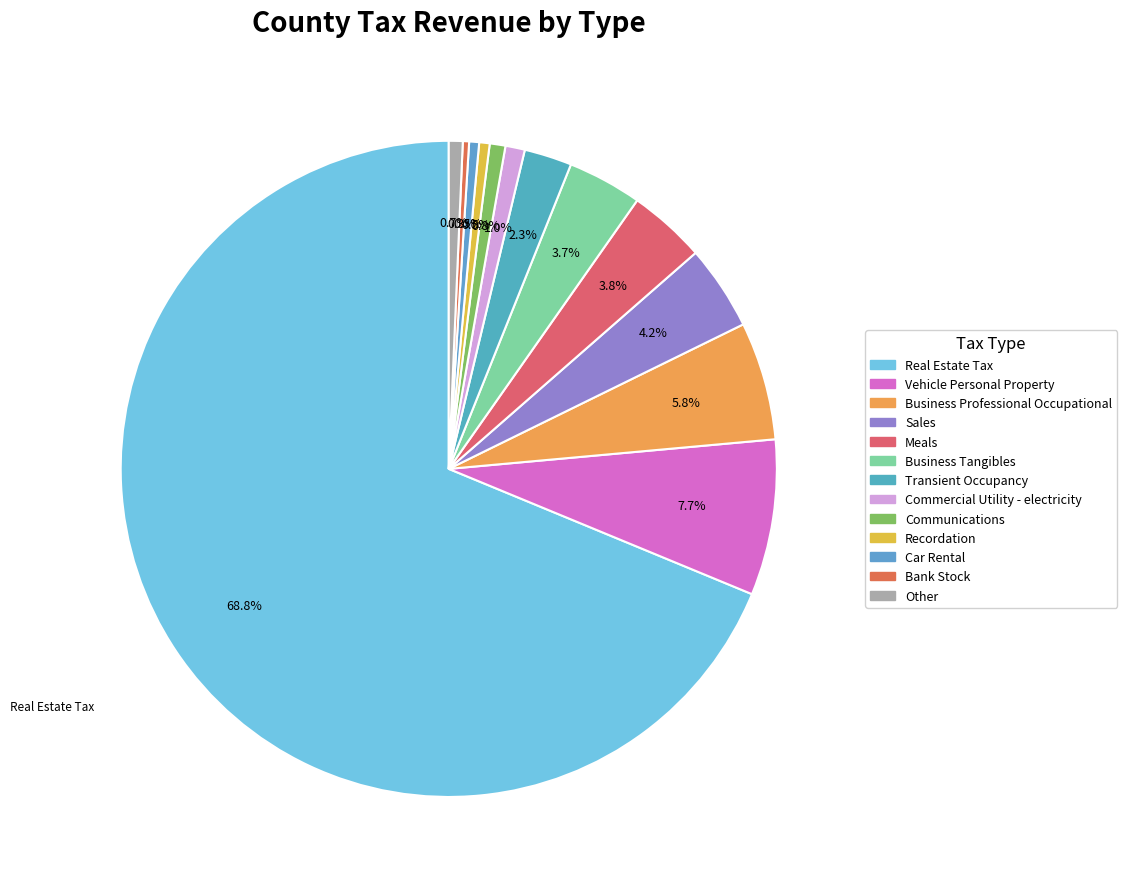

How many slices are in this pie chart?

13